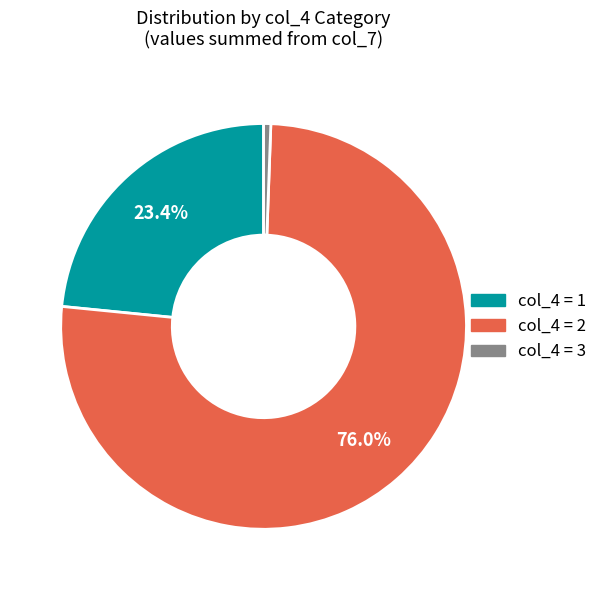

Is there a majority slice in this chart?

Yes